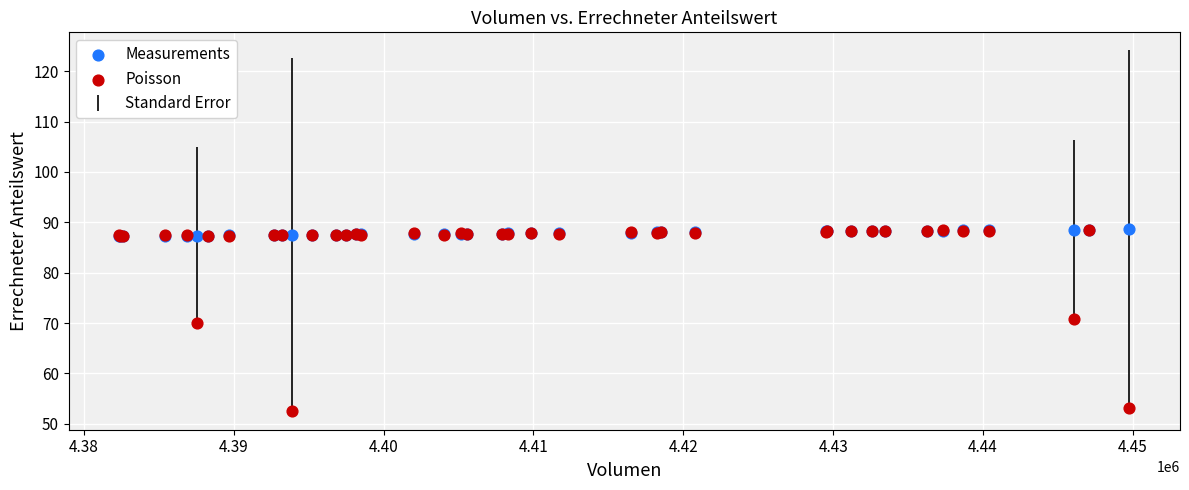

Which series contains the lowest Y value?

Poisson